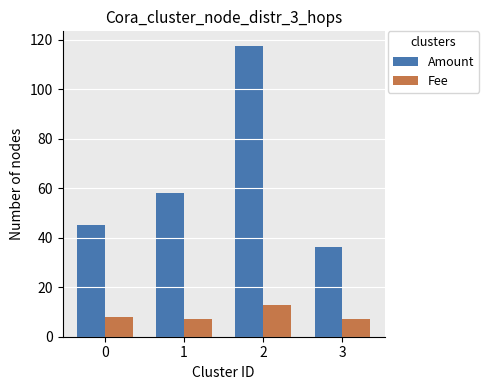

What is the maximum value for Amount?

117.4